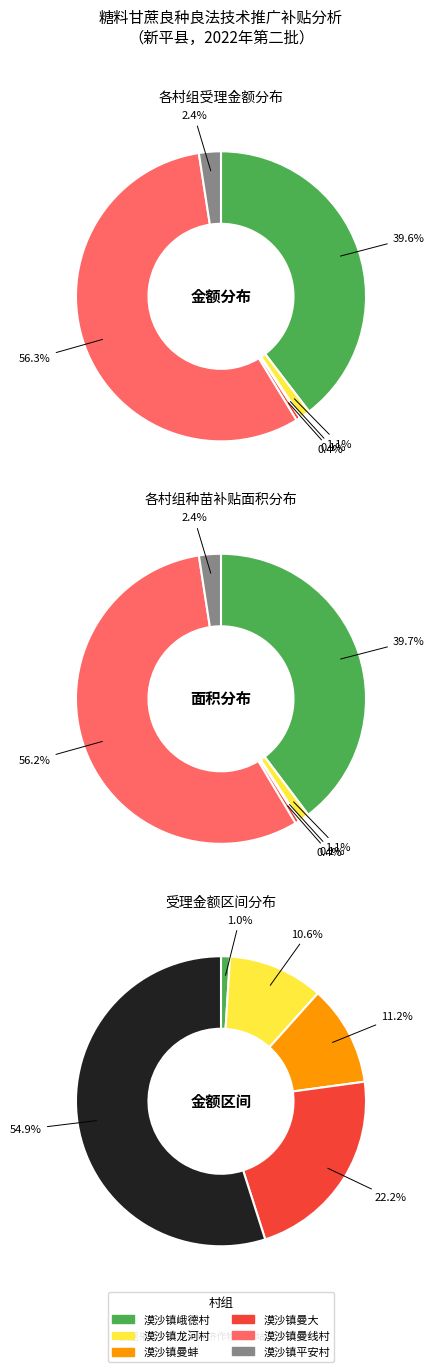

True or false: 34 accounts for 9% of the total.

False